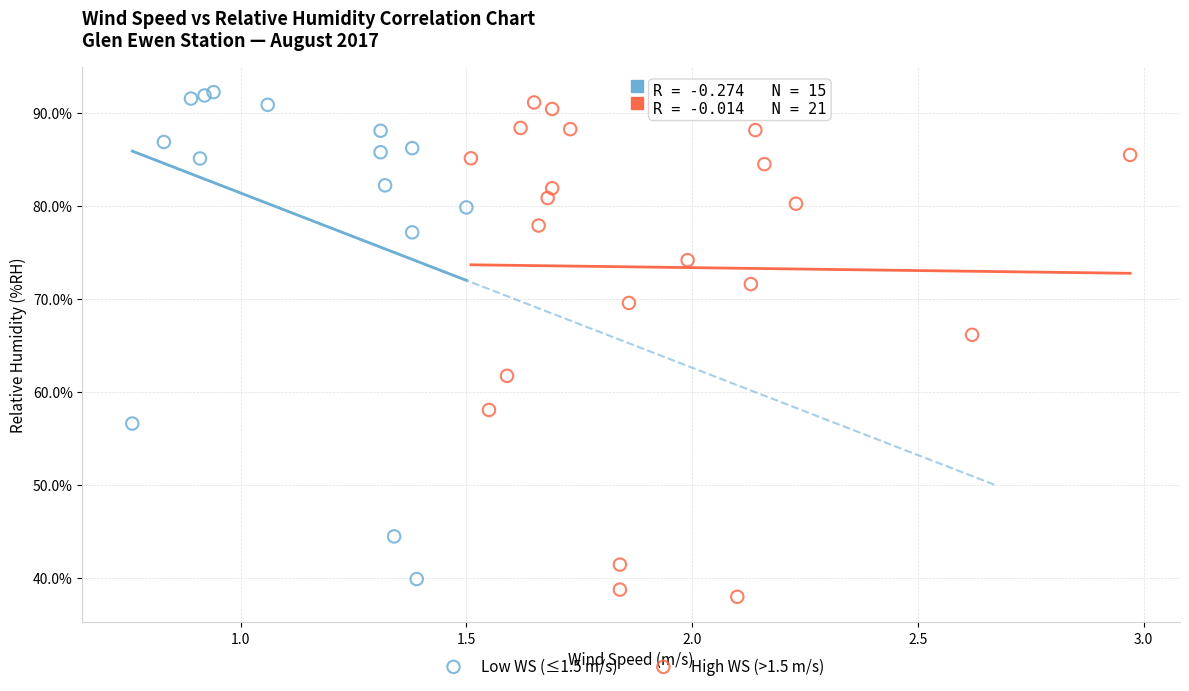

Which series reaches the minimum Y coordinate?

High WS (>1.5 m/s)